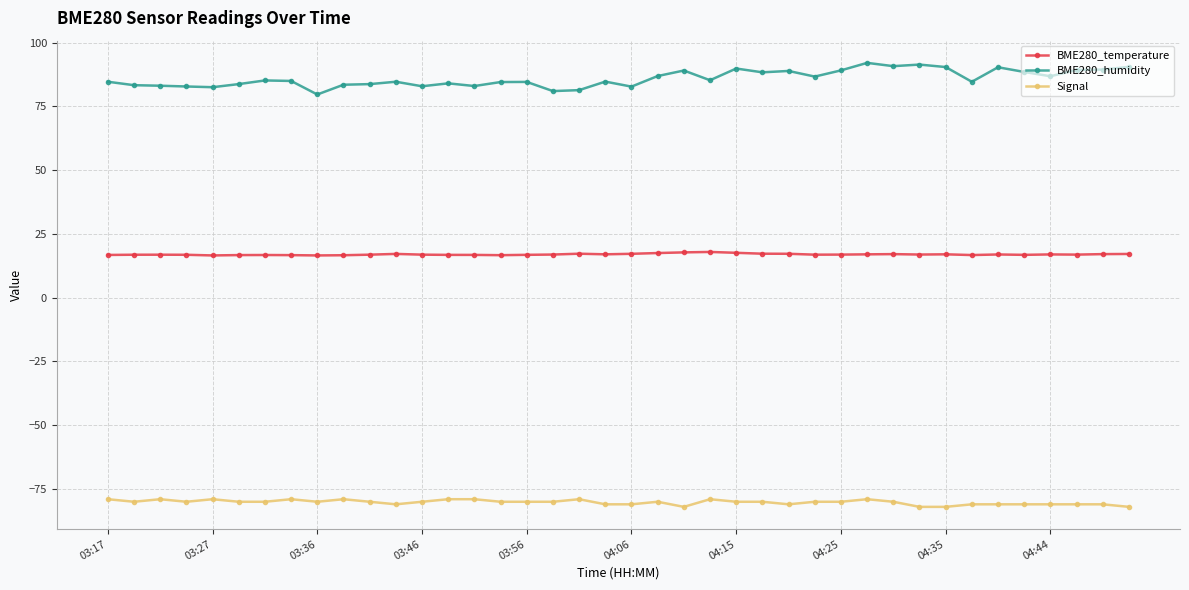

What are all the series names shown in the legend?

BME280_temperature, BME280_humidity, Signal